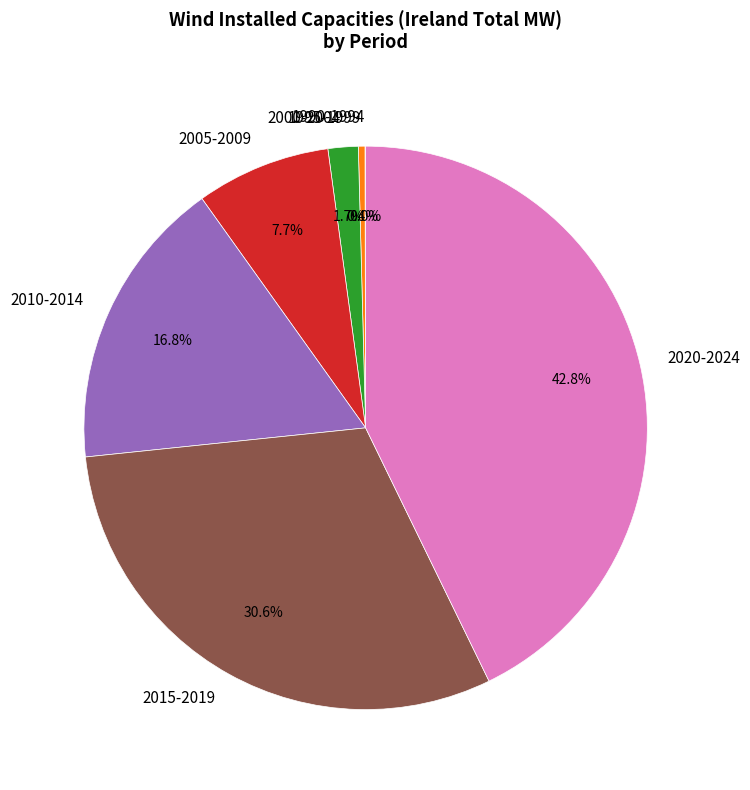

Which has a higher value, 2020-2024 or 2005-2009?

2020-2024